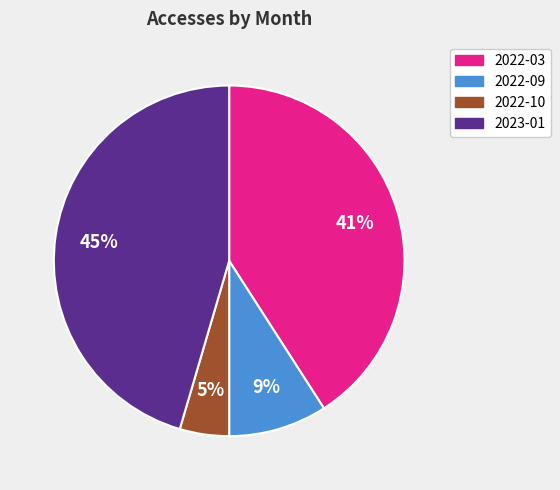

How many slices are in this pie chart?

4